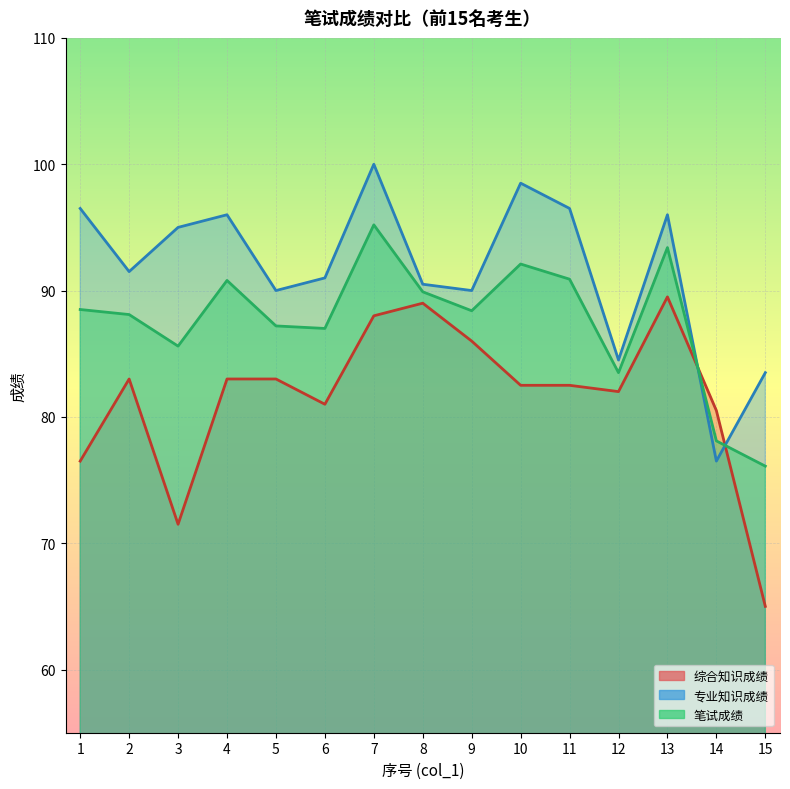

Which category has the highest value in the 笔试成绩 series?

7